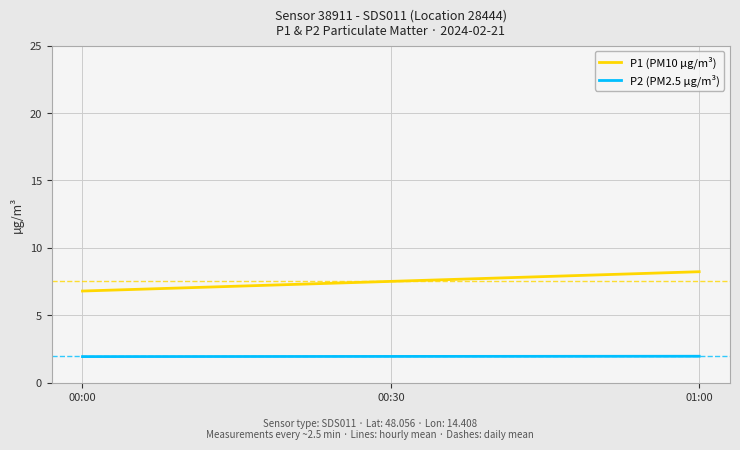

What is the lowest value of the P1 (PM10 µg/m³) series?

6.8